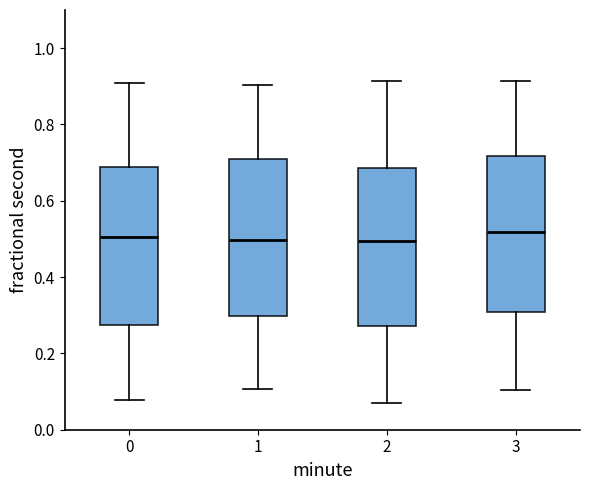

Reading left to right, transcribe this box plot: for each box, give where its median line is, the range the box spans, and where its two whiskers end, as read against the y-axis. The values are not printed on the chart, so give them approximately, as read against the axis.

0: median 0.50, box 0.28 to 0.68, whiskers 0.08 to 0.90
1: median 0.50, box 0.30 to 0.70, whiskers 0.10 to 0.90
2: median 0.50, box 0.28 to 0.68, whiskers 0.08 to 0.92
3: median 0.52, box 0.30 to 0.72, whiskers 0.10 to 0.92